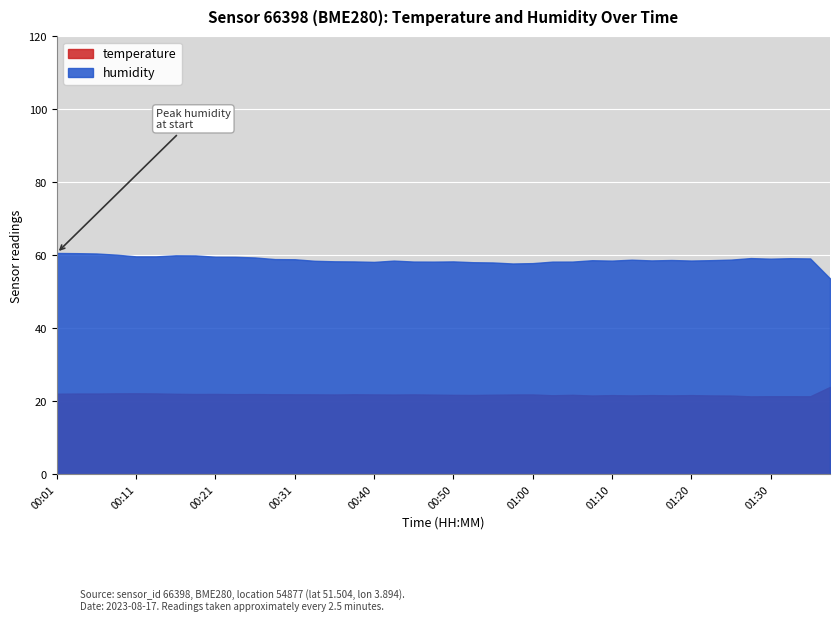

The temperature series shows 22.1 at 00:16. True or false?

True